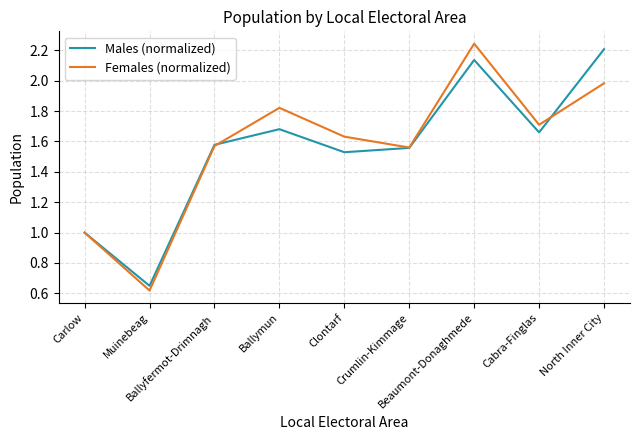

What is the label of the 3rd point from the left?

Ballyfermot-Drimnagh